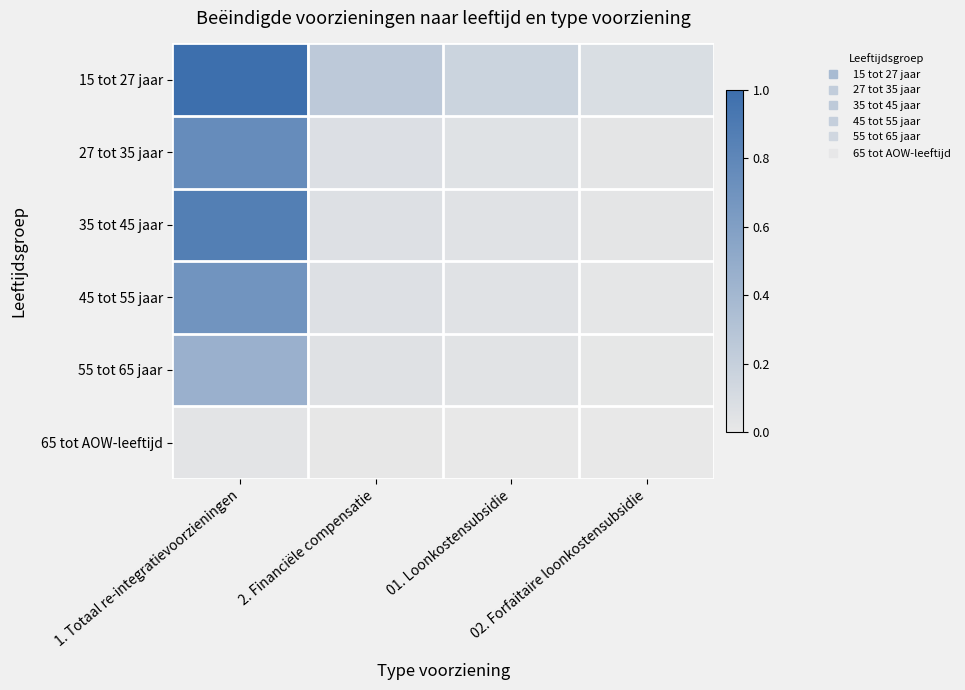

Rank the series by their maximum value, from highest to lowest.

15 tot 27 jaar, 35 tot 45 jaar, 27 tot 35 jaar, 45 tot 55 jaar, 55 tot 65 jaar, 65 tot AOW-leeftijd